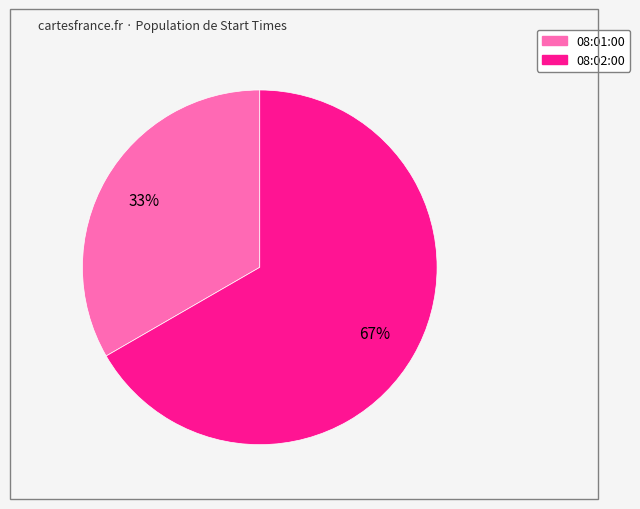

To the nearest percent, what is the average slice percentage?

50%